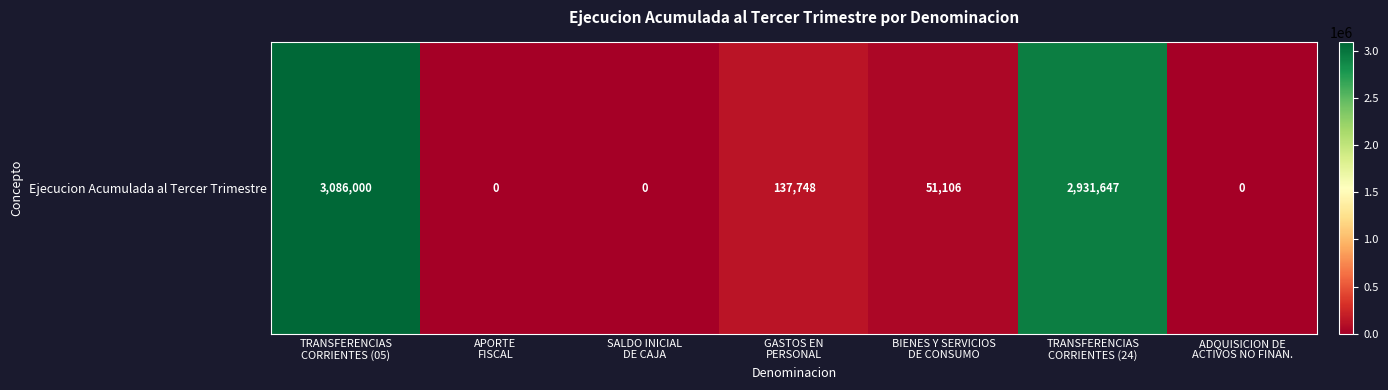

The chart shows a value of 0 at ADQUISICION DE
ACTIVOS NO FINAN.. True or false?

True